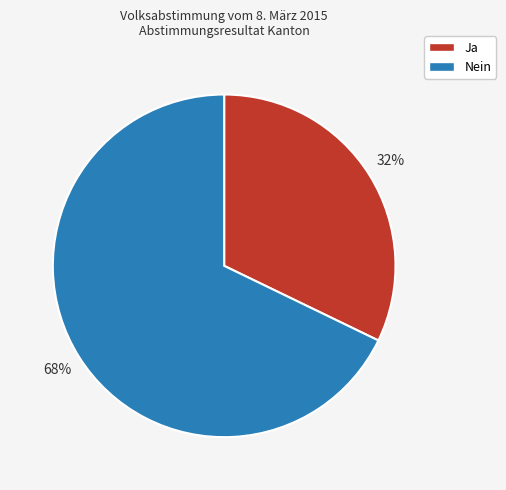

To the nearest percent, what is the combined percentage of Nein and Ja?

100%